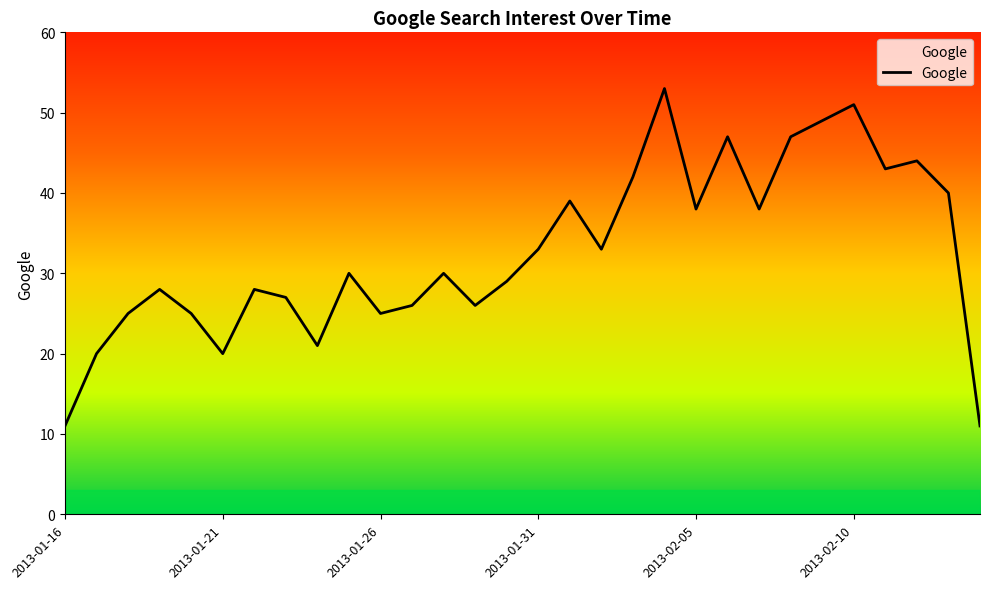

What is the smallest value displayed?

11